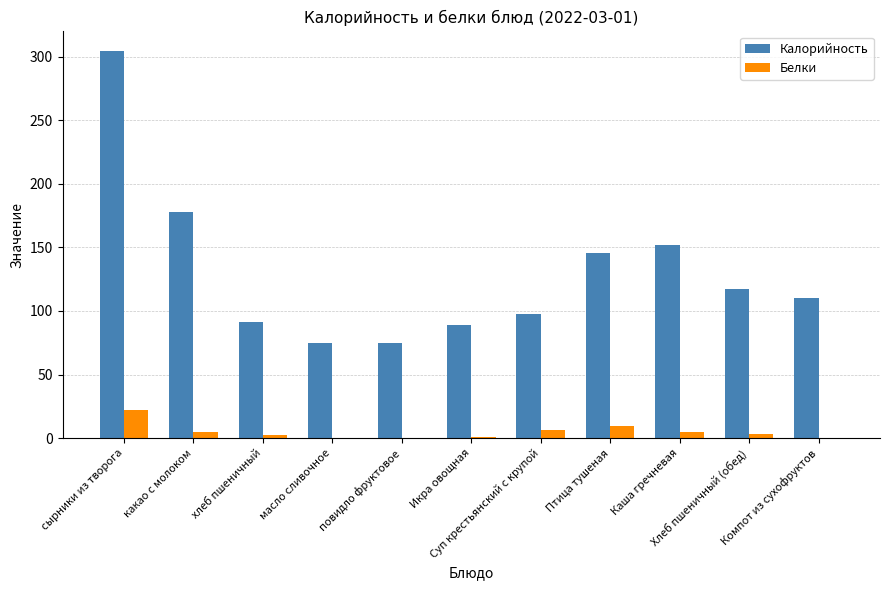

How many values in the Белки series exceed 3?

6